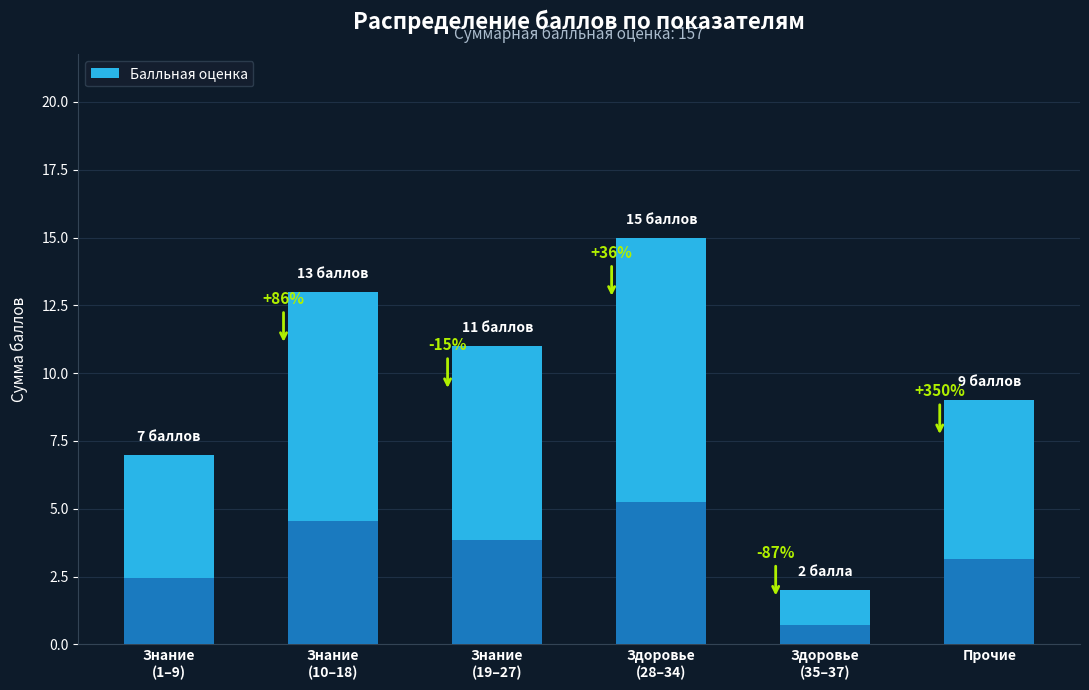

Reading right to left, transcribe all the data shown in this chart.

9	2	15	11	13	7